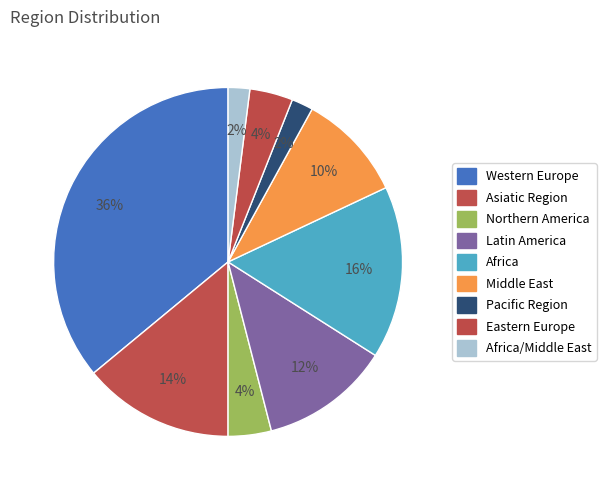

Count the number of slices in the pie.

9